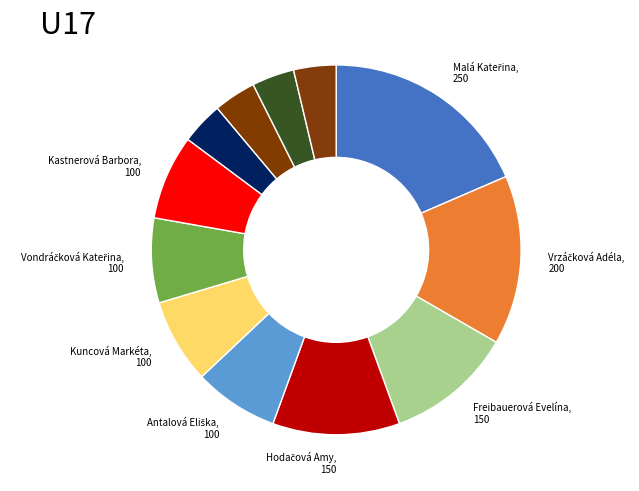

How many slices are in this pie chart?

12